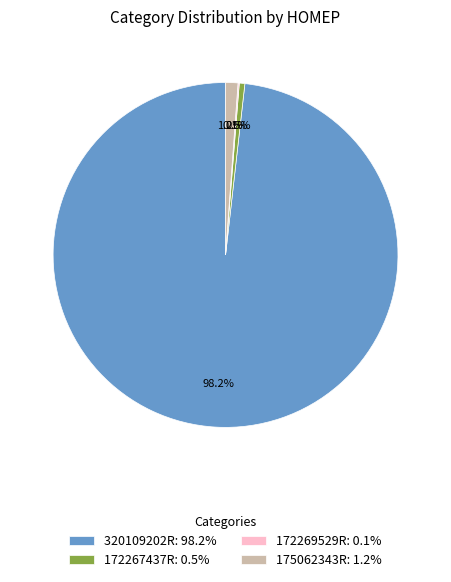

Between 175062343R and 320109202R, which is larger?

320109202R